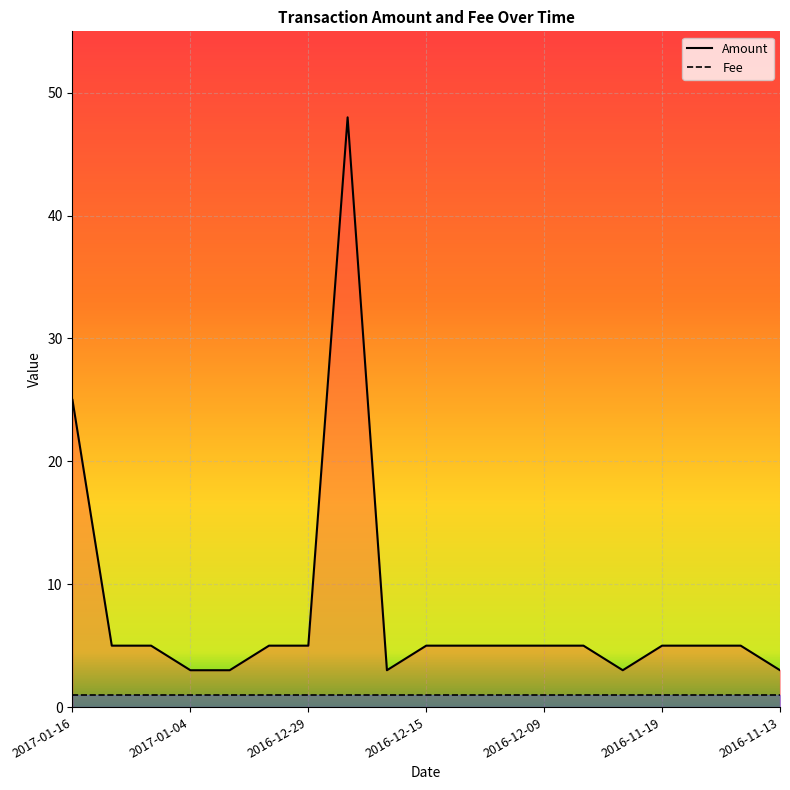

How many interior local peaks (higher than both neighbors) does the data have?

1